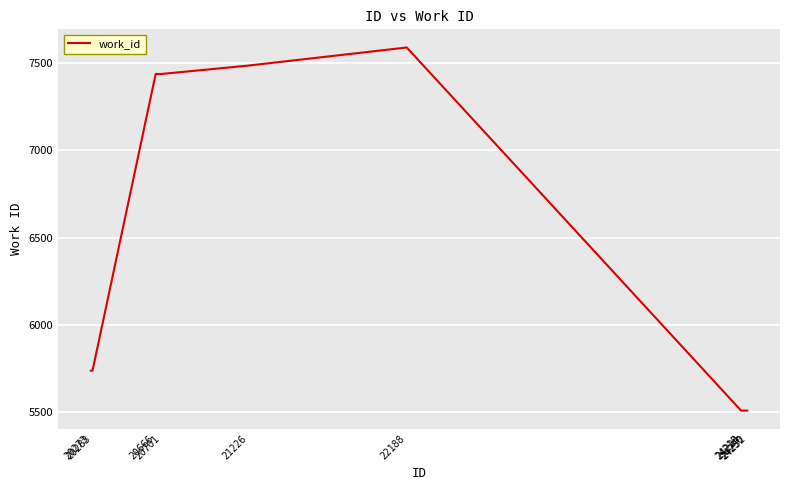

How many values are below 5736?

4